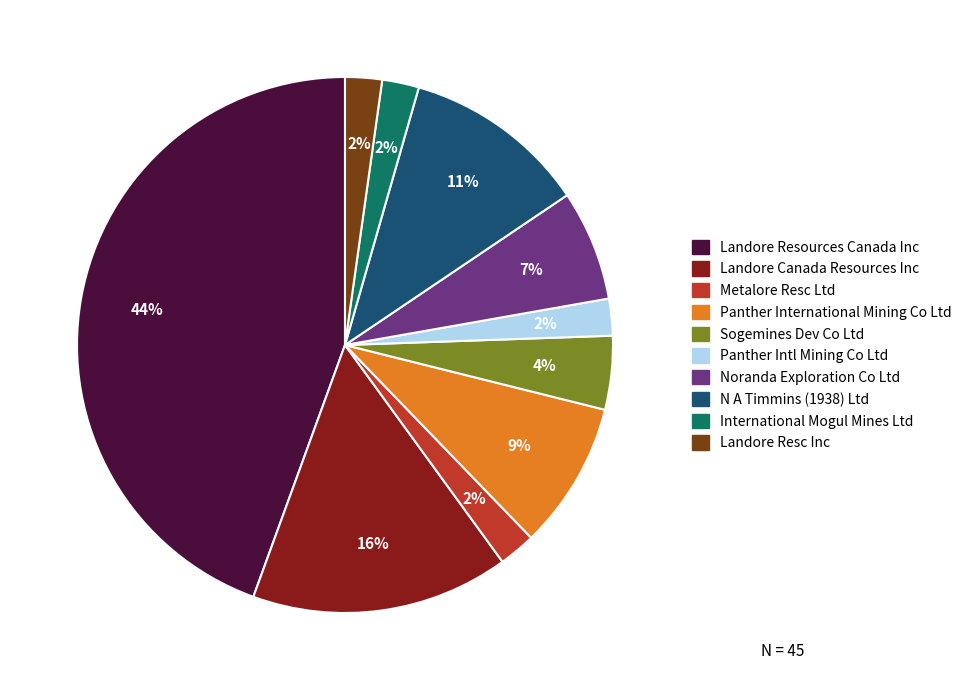

The Landore Resc Inc slice represents 10% of the pie. True or false?

False